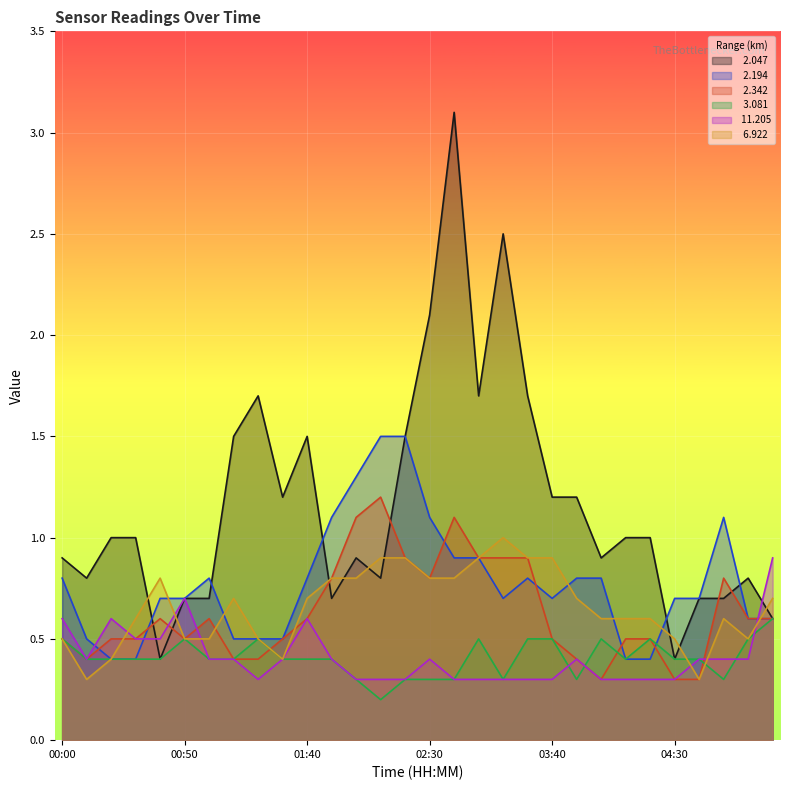

How many interior local valleys does the   6.922 series have?

4